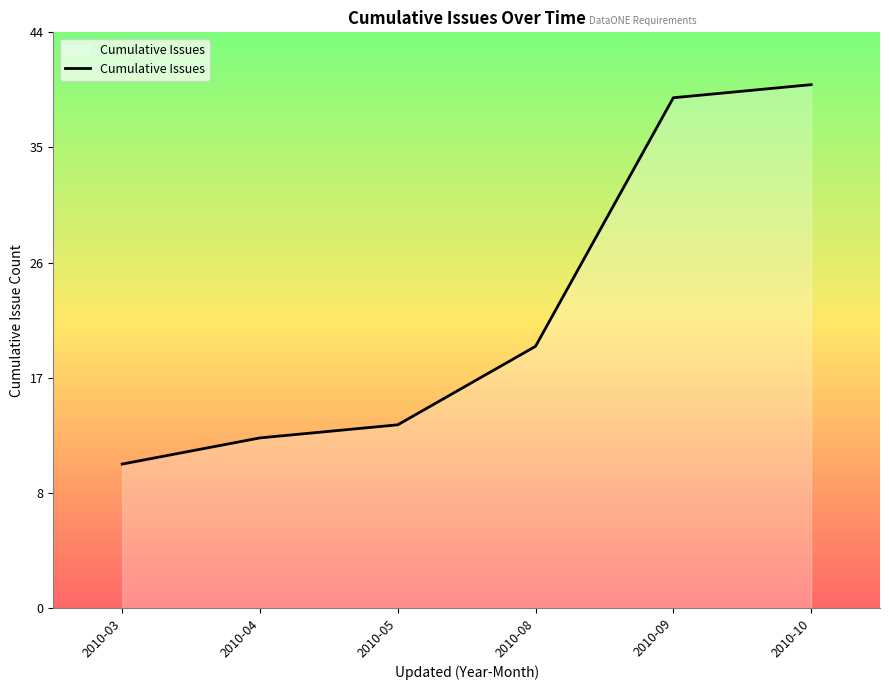

What is the sum of the values at 2010-10 and 2010-08?

60